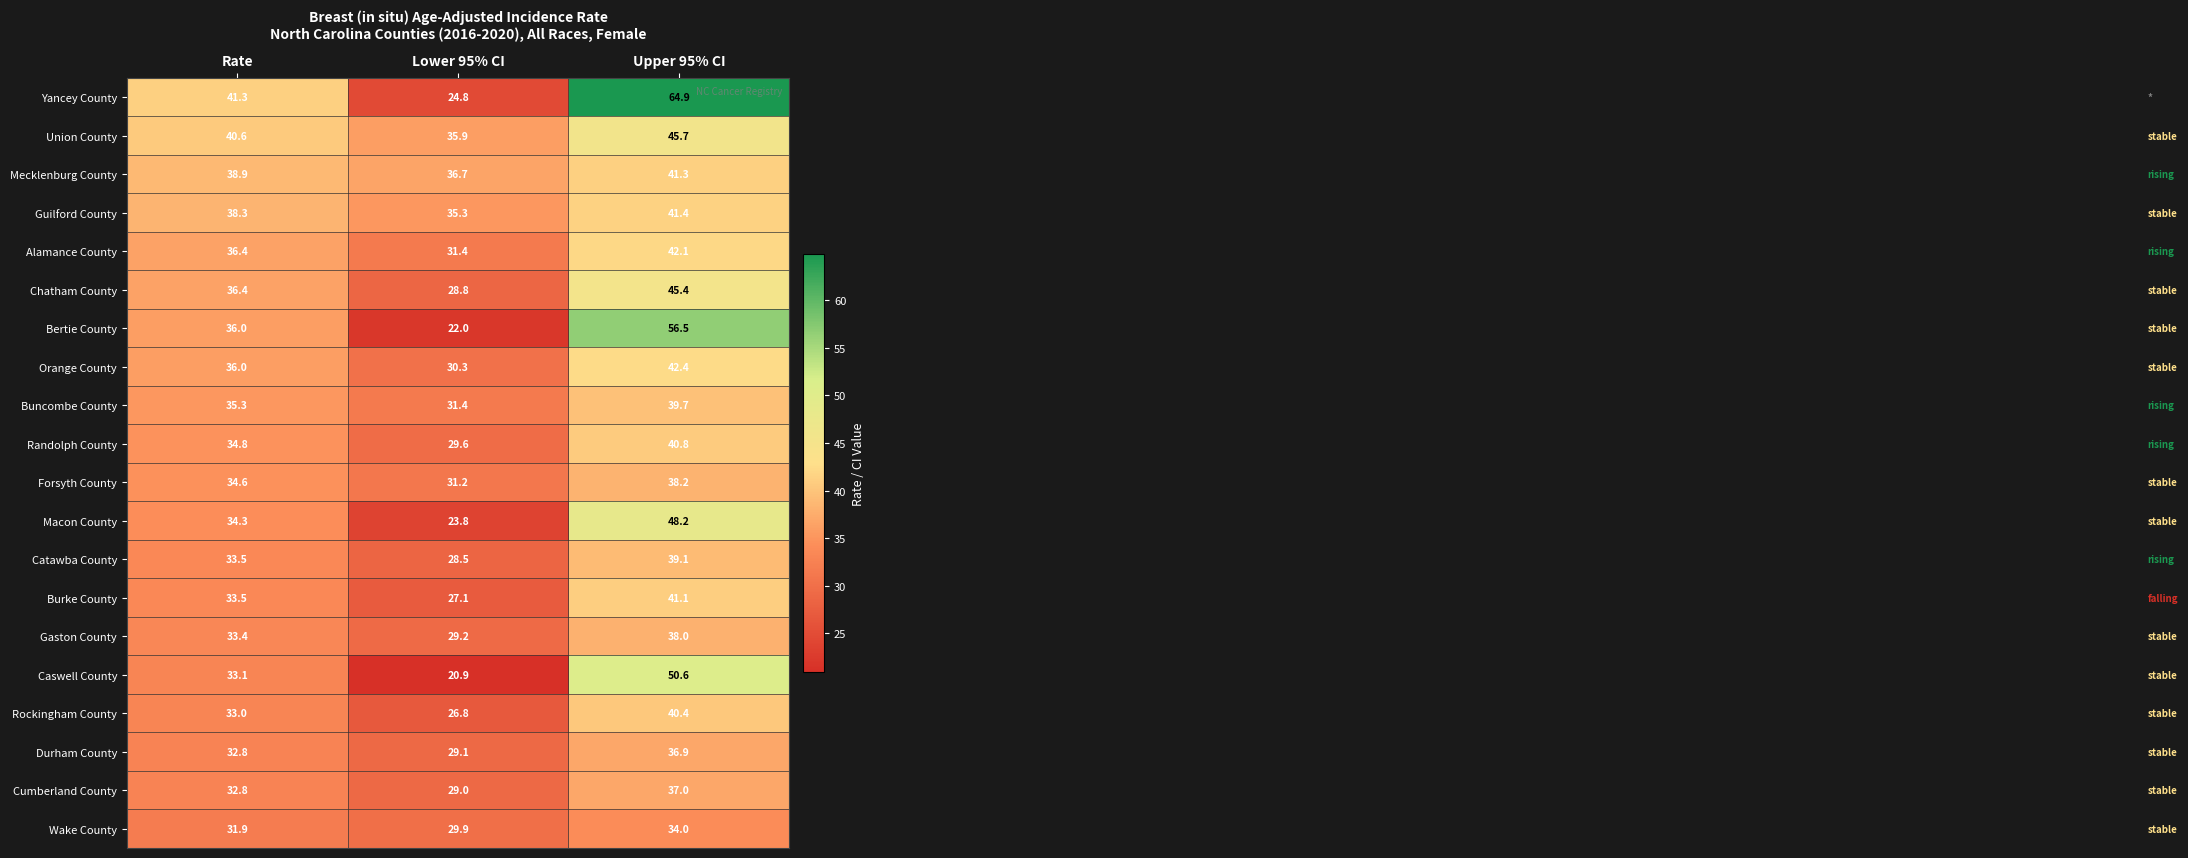

The Chatham County series shows 40.8 at Lower 95% CI. True or false?

False